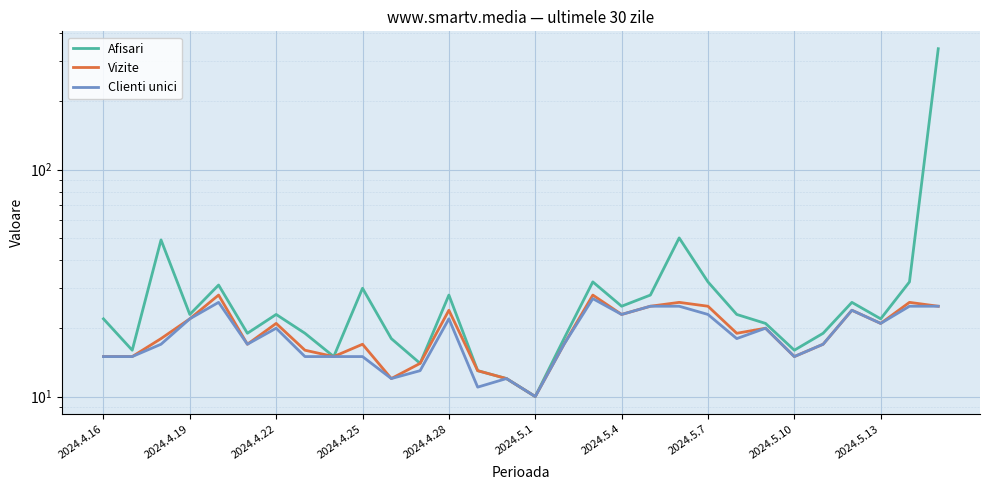

Rank the series by their maximum value, from highest to lowest.

Afisari, Vizite, Clienti unici